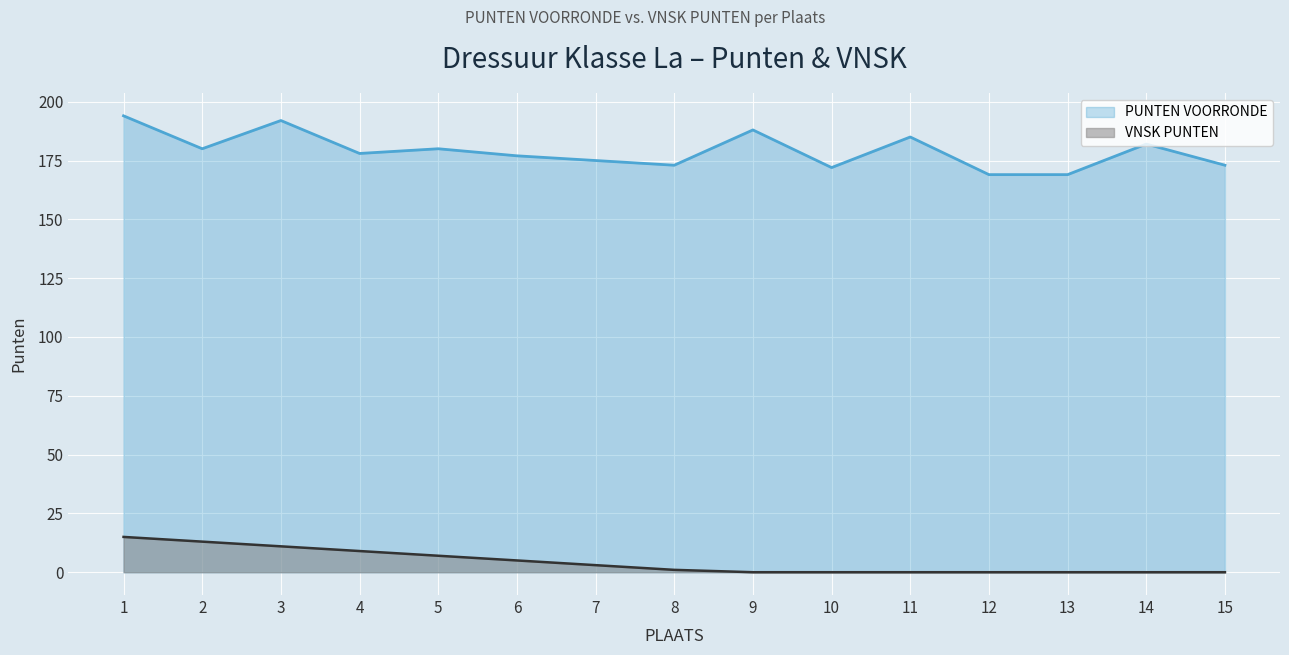

Rank the categories by VNSK PUNTEN value from lowest to highest.

9, 10, 11, 12, 13, 14, 15, 8, 7, 6, 5, 4, 3, 2, 1